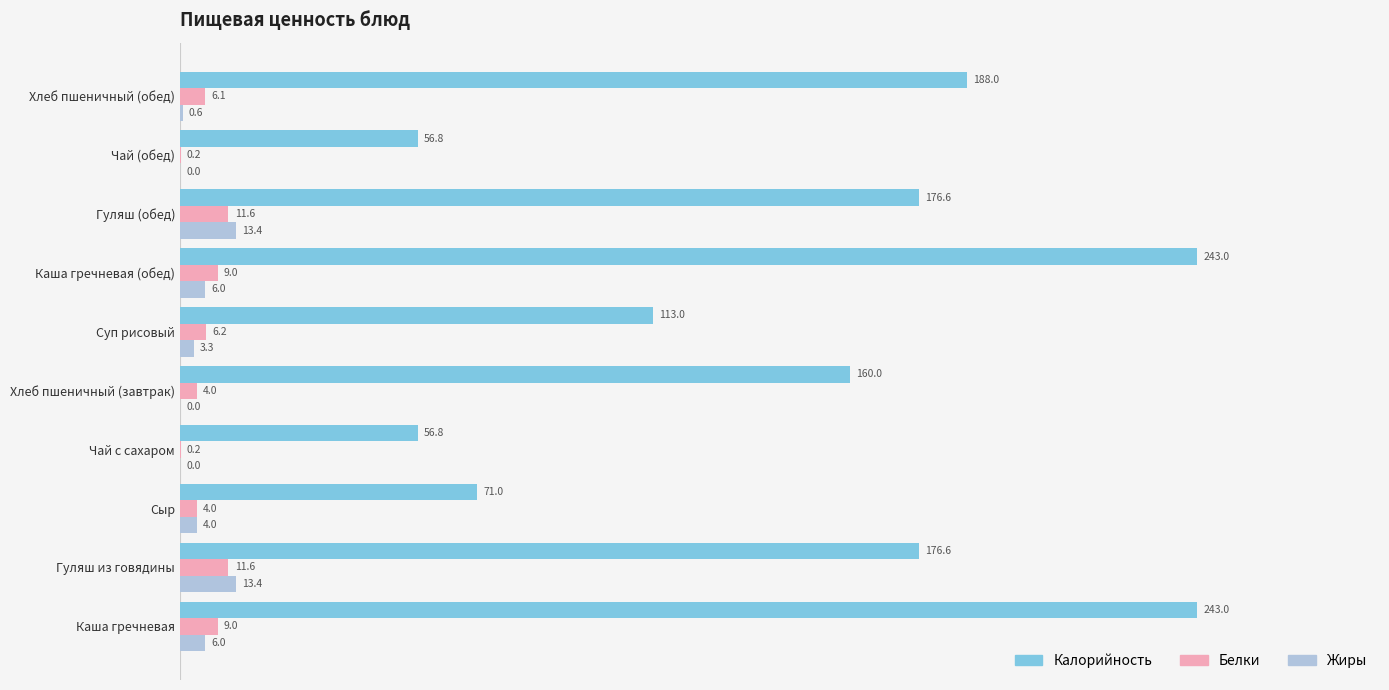

What is the maximum value shown in the chart?

243.0